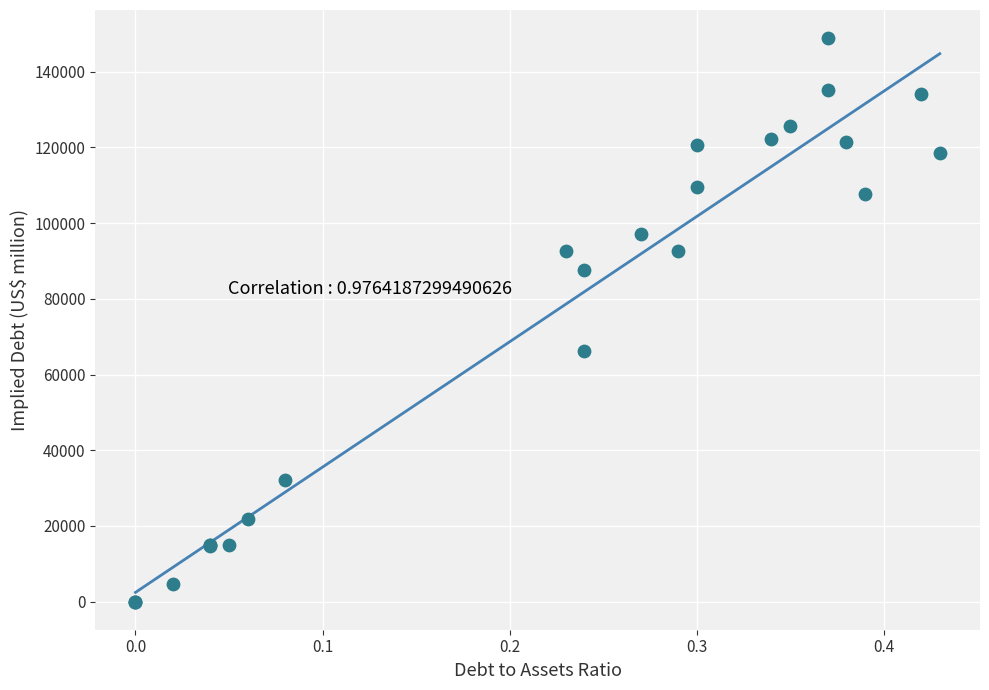

What Y value in the scatter plot is closest to 74442?

66218.2